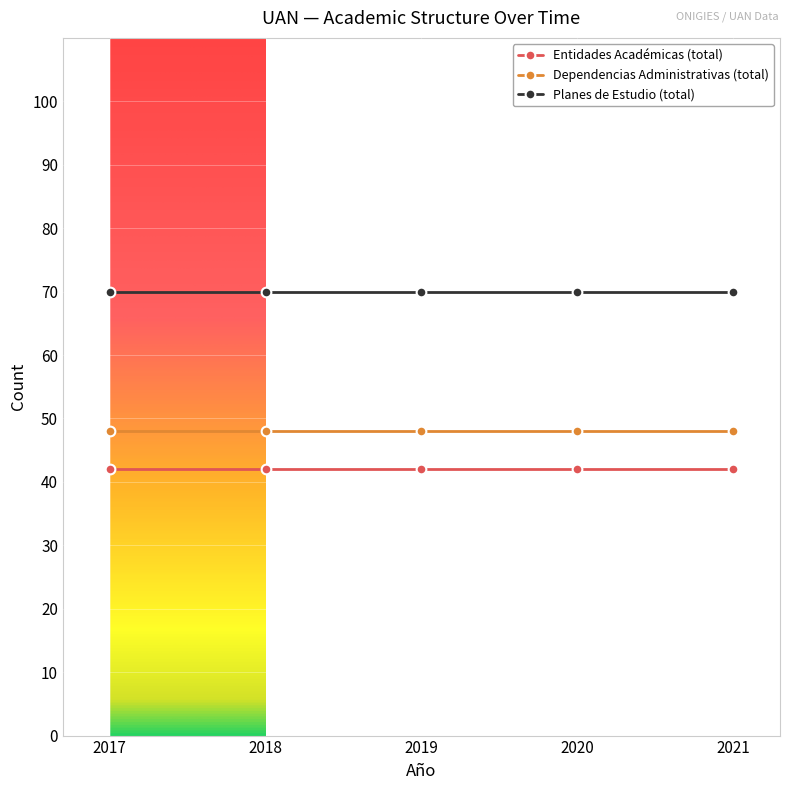

What is the minimum value shown in the chart?

42